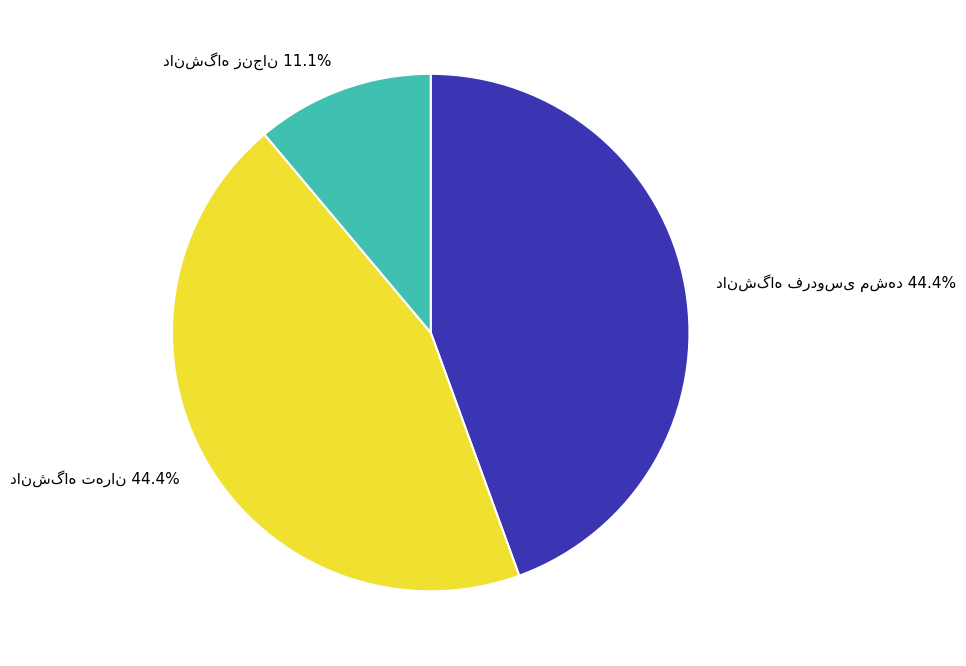

How many segments does this pie chart have?

3